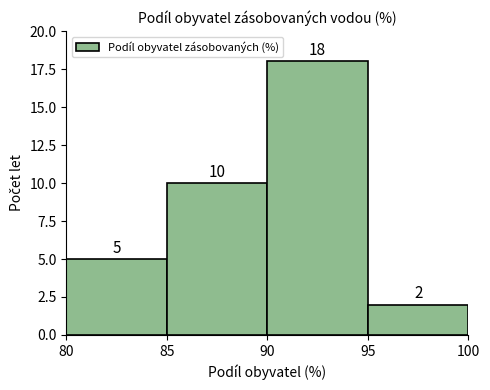

What is the height of the bar covering 90 to 95 on the x-axis?

18